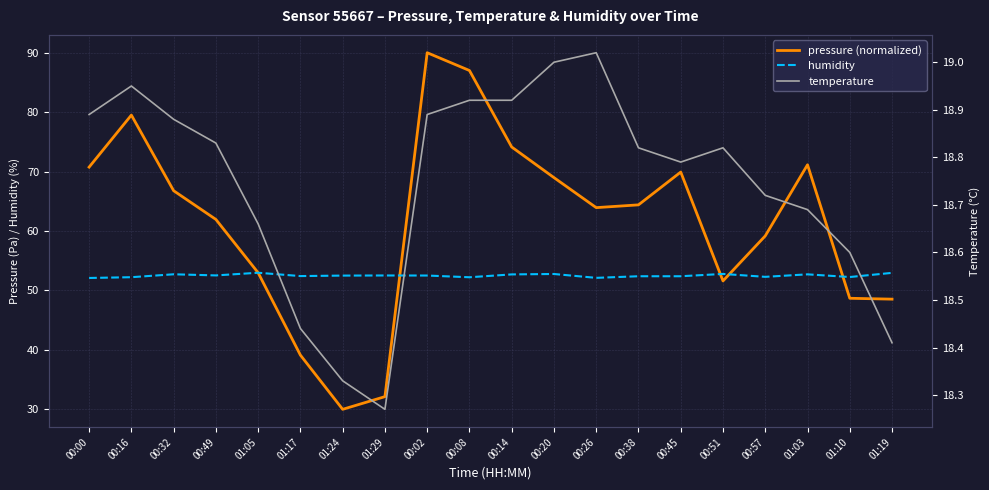

At which label is pressure (normalized) closest to 60?

00:57